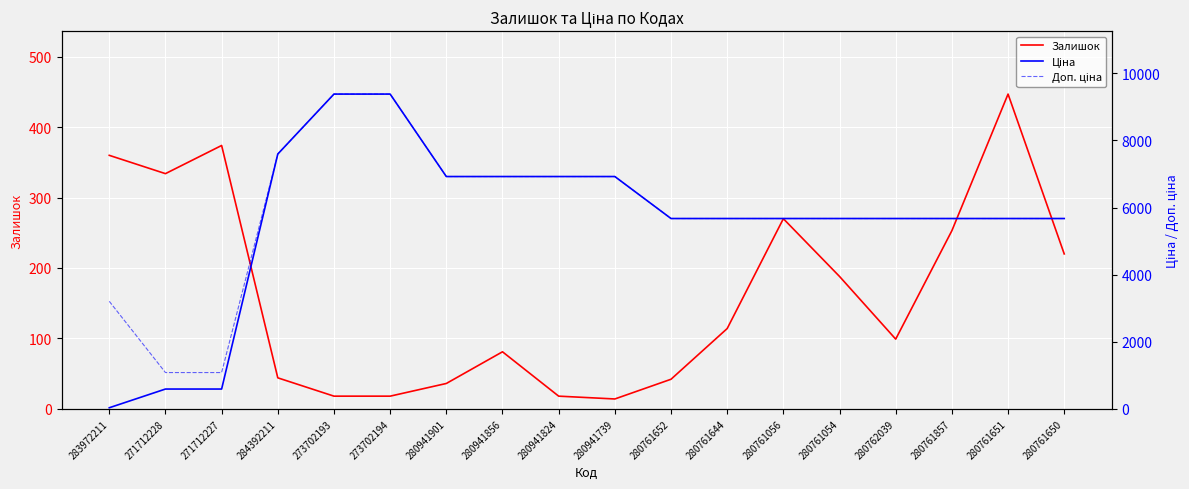

True or false: Доп. ціна has more than 1 points higher than both neighbors.

False